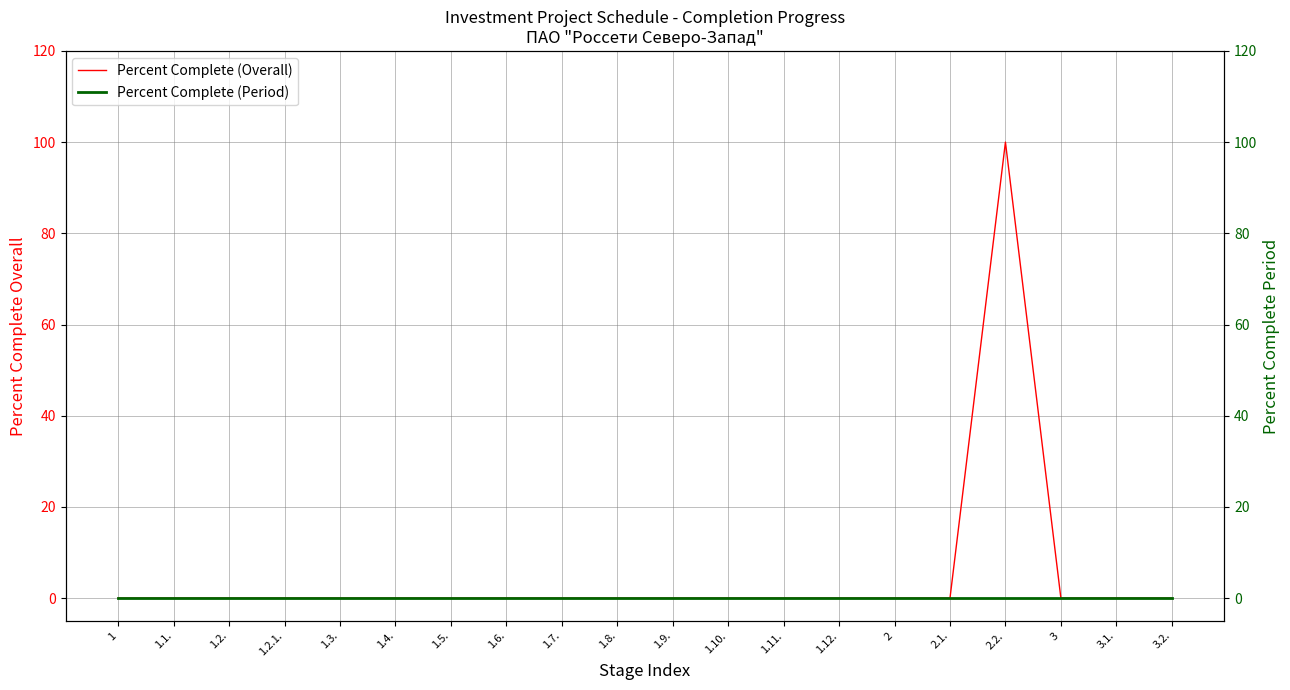

True or false: Percent Complete (Overall) and Percent Complete (Period) cross at least once.

False